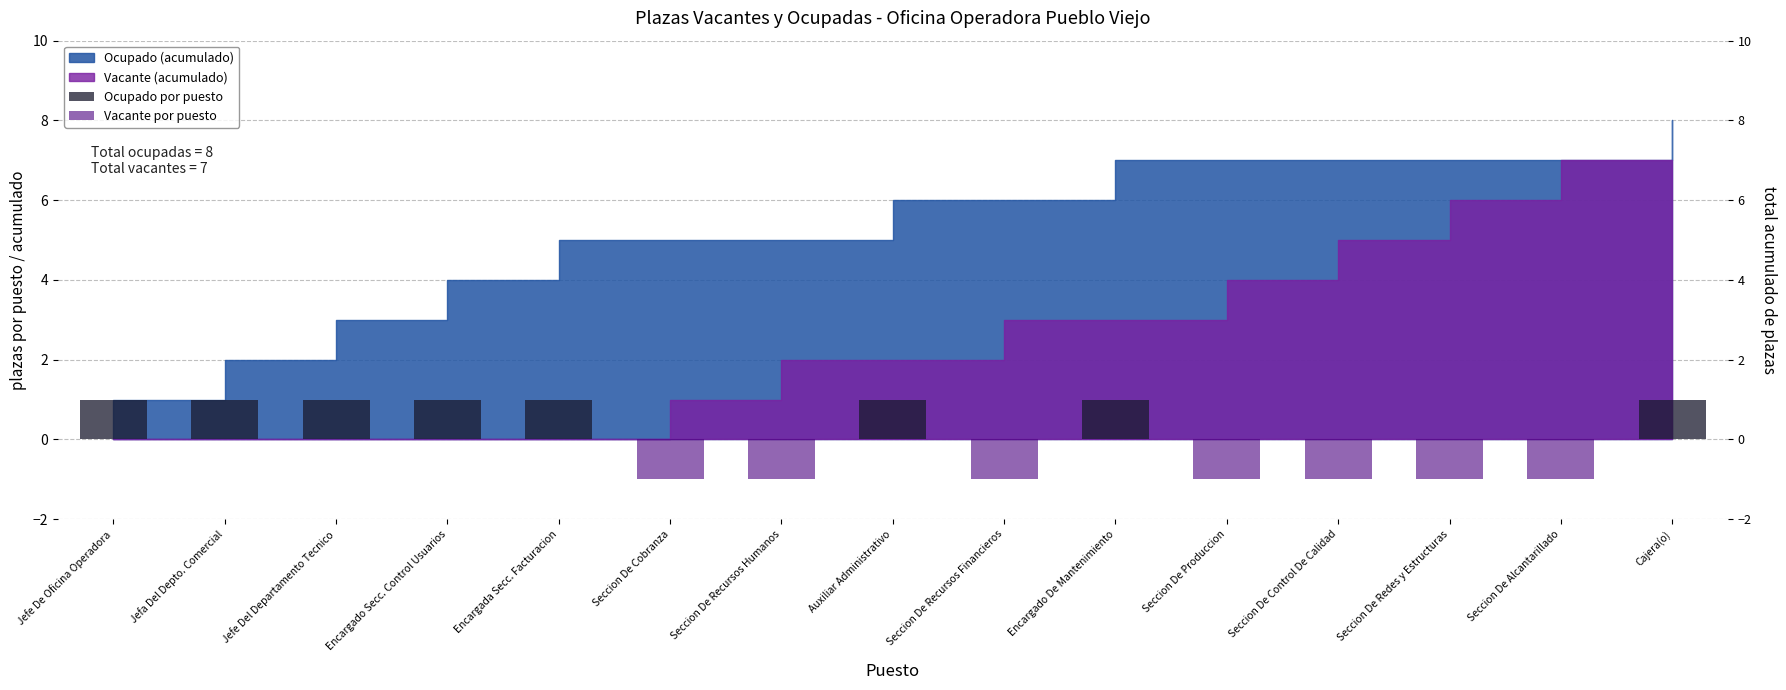

At which label does Vacante por puesto reach its peak?

Jefe De Oficina Operadora